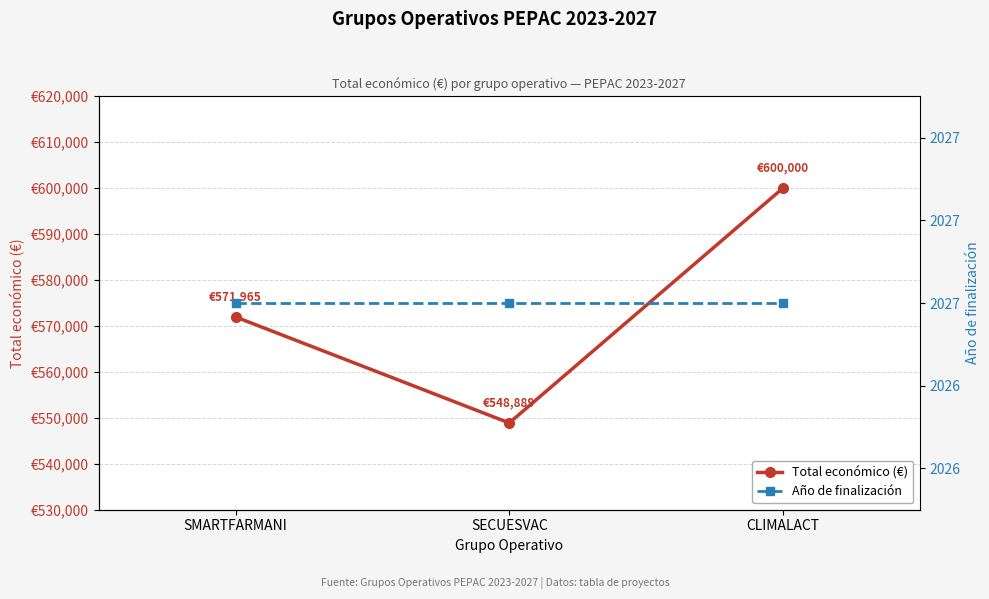

What is the maximum value shown in the chart?

600000